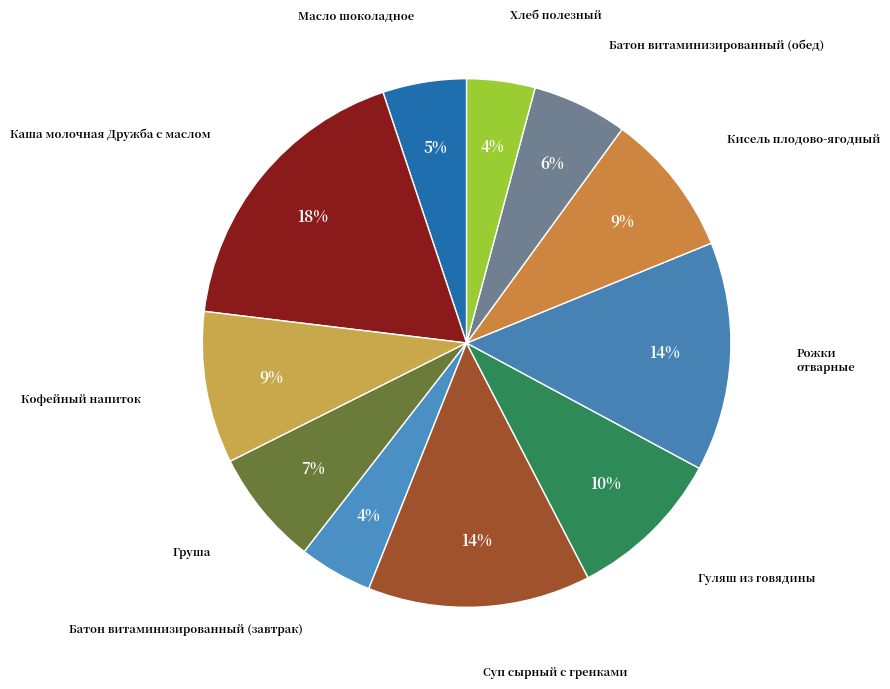

How many slices are in this pie chart?

11